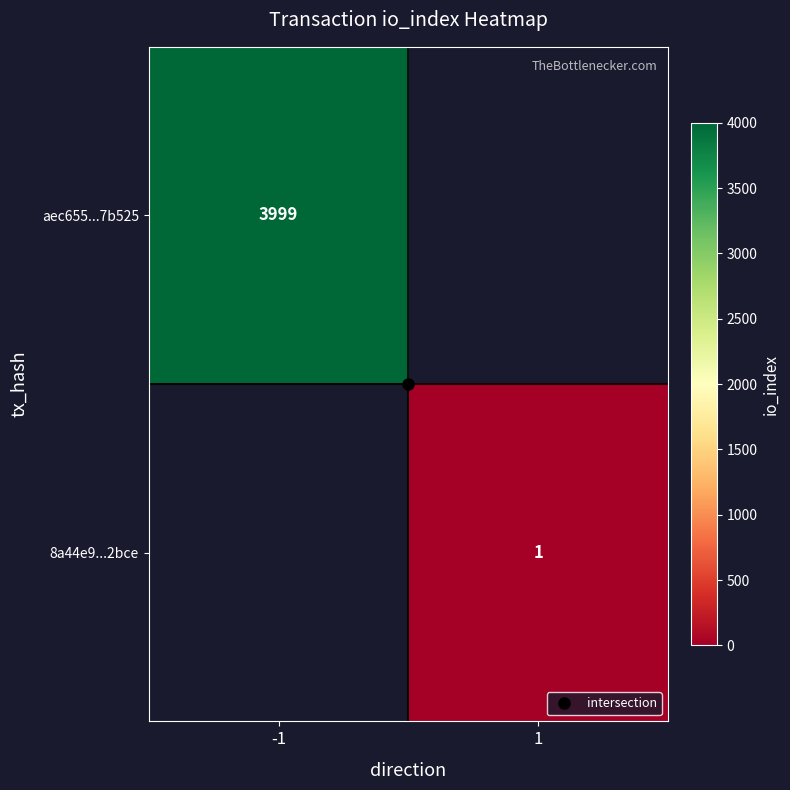

How many data points does each series have?

2